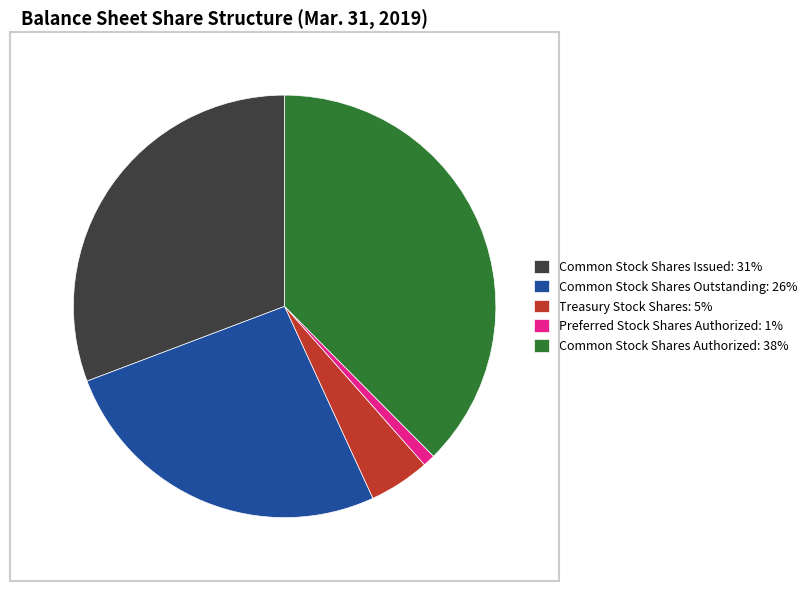

What is the ratio of the value at Common Stock Shares Issued: 31% to the value at Common Stock Shares Authorized: 38%?

0.8